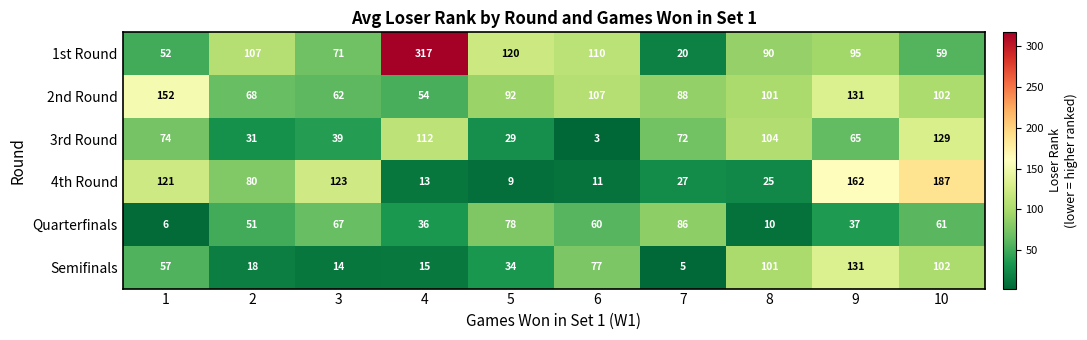

Rank the series at 5 from highest to lowest value.

1st Round, 2nd Round, Quarterfinals, Semifinals, 3rd Round, 4th Round